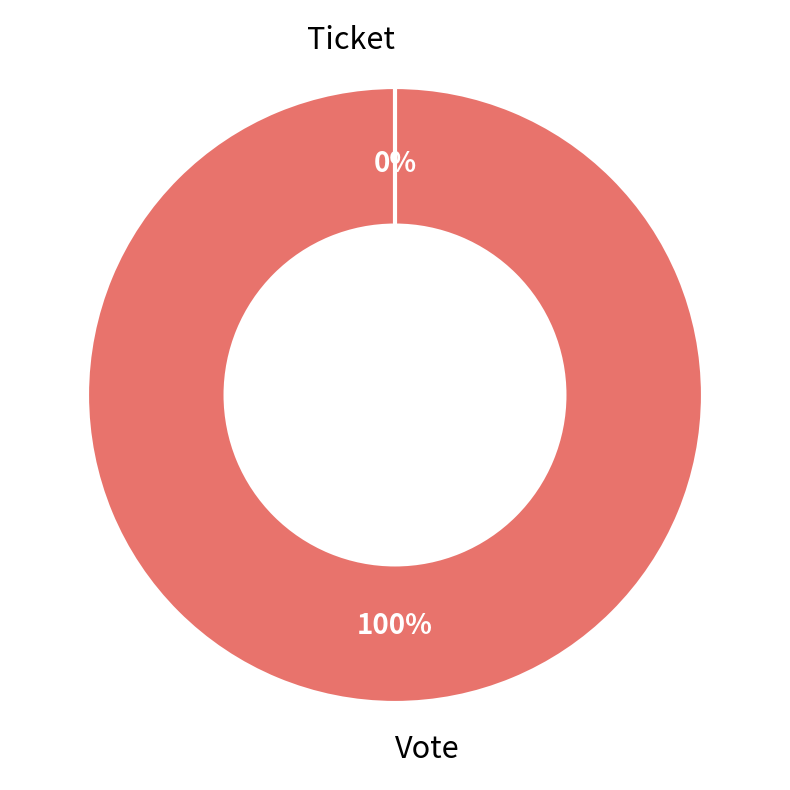

Rank the categories by value from lowest to highest.

Ticket, Vote